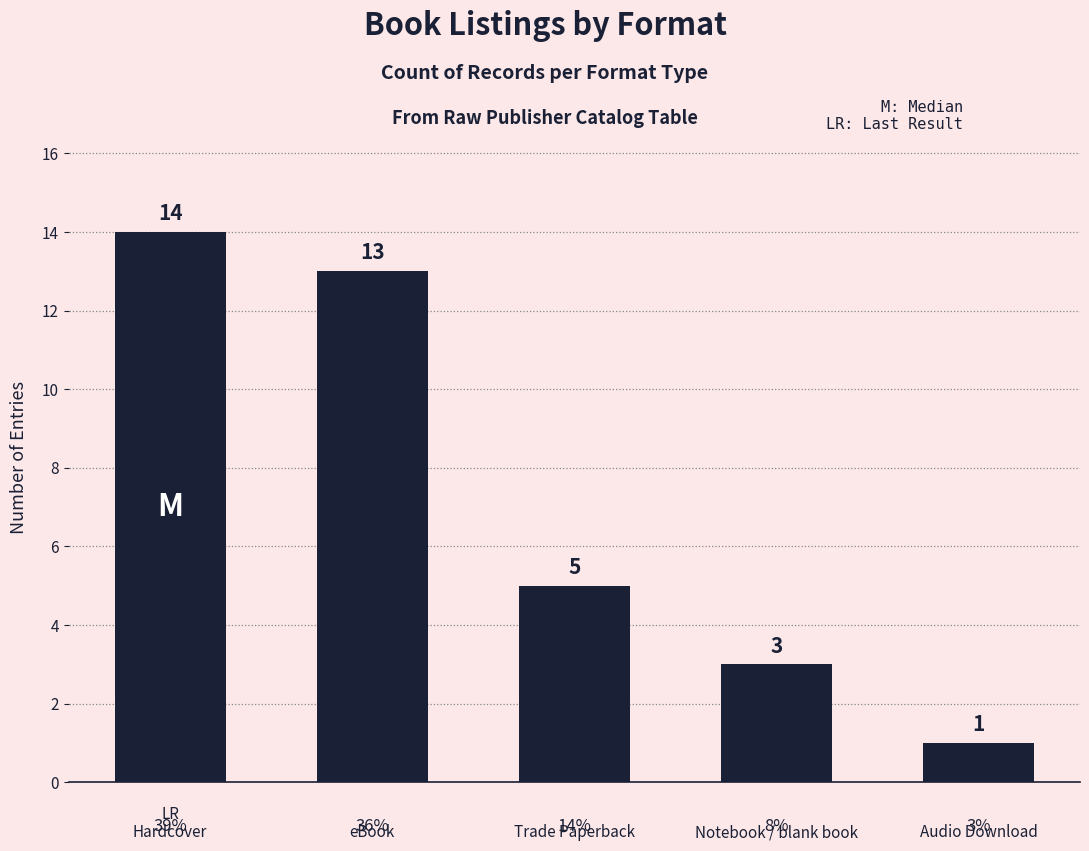

Rank the categories by value from highest to lowest.

Hardcover, eBook, Trade Paperback, Notebook / blank book, Audio Download